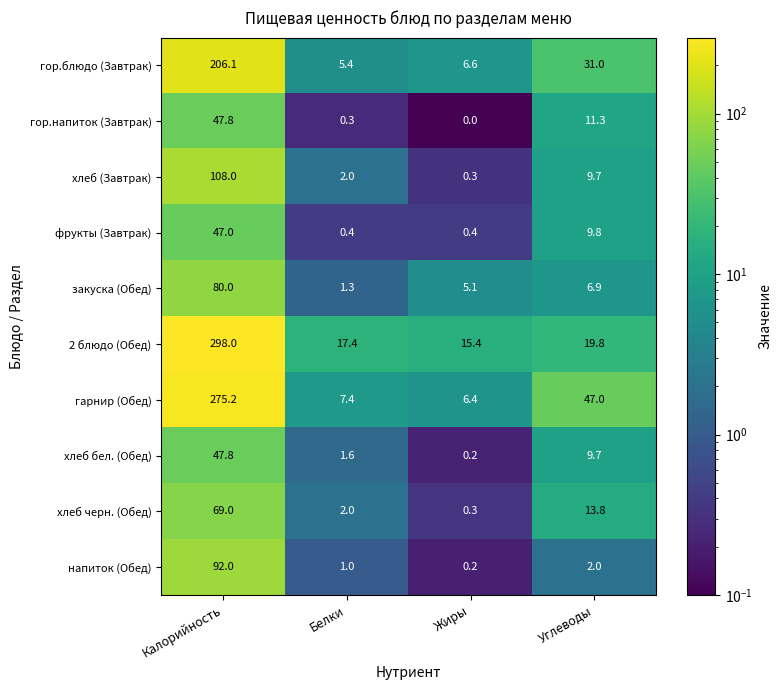

What is the difference between the напиток (Обед) values at Белки and Углеводы?

1.0